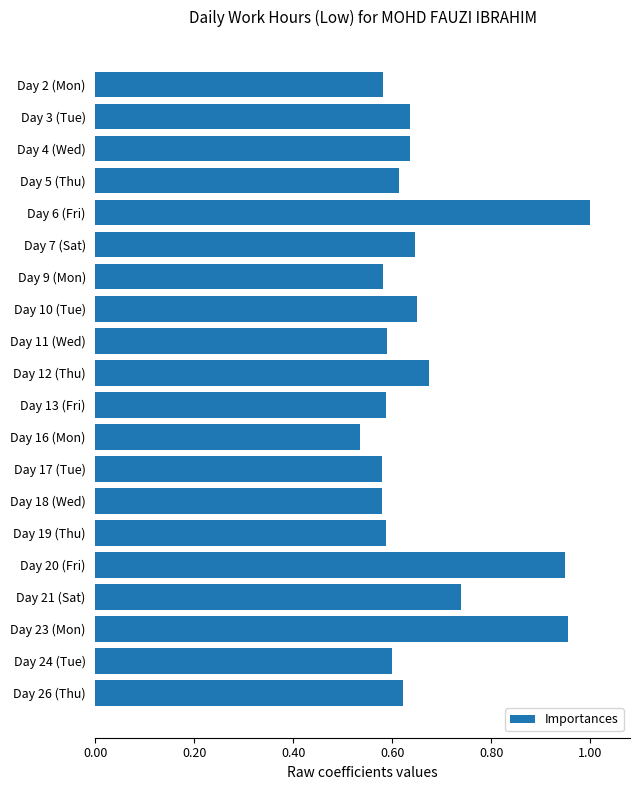

At which label is the value closest to 0?

Day 16 (Mon)